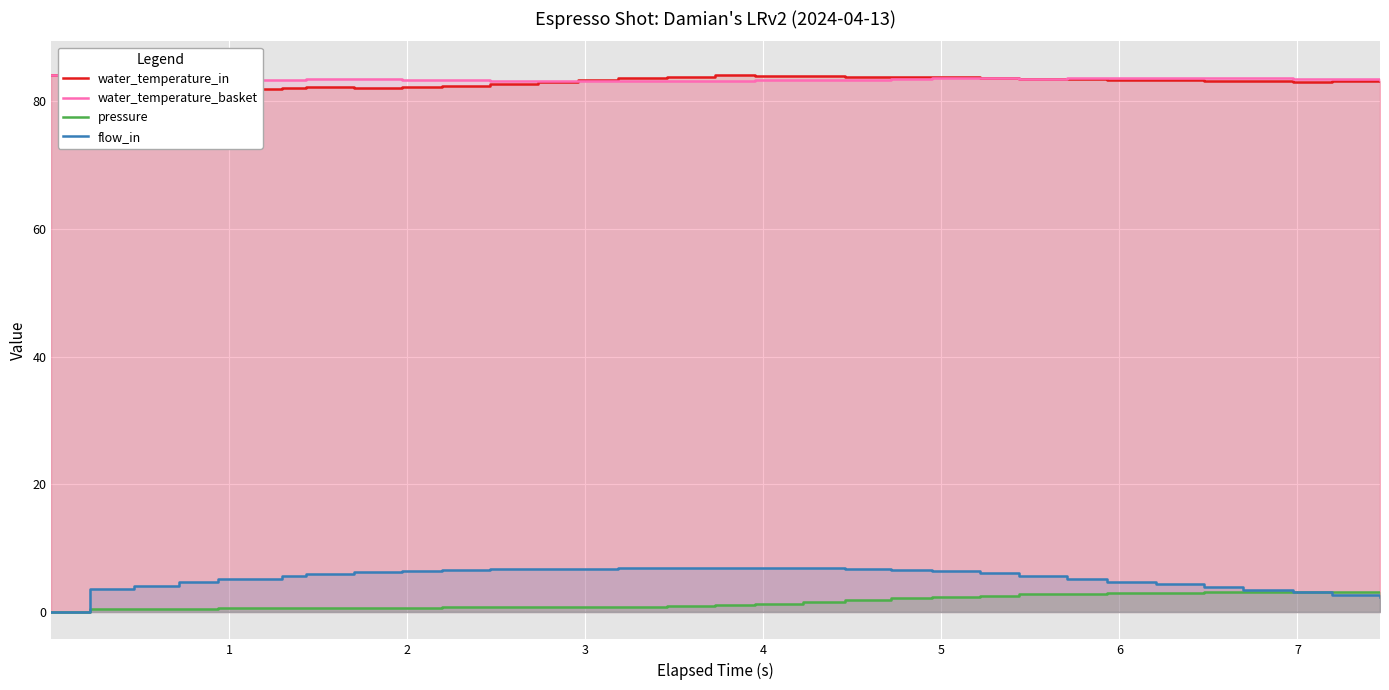

Reading left to right, what are all the values shown in this chart?

water_temperature_in: 84.0	85.1	85.0	82.4	81.8	82.0	82.1	82.1	82.2	82.4	82.7	83.0	83.3	83.6	83.8	84.0	83.9	84.0	83.8	83.8	83.7	83.6	83.5	83.5	83.3	83.3	83.2	83.2	83.0	83.1	83.1
water_temperature_basket: 84.0	83.2	83.3	83.4	83.3	83.3	83.5	83.4	83.3	83.2	83.2	83.1	83.1	83.1	83.1	83.1	83.2	83.3	83.3	83.5	83.6	83.6	83.5	83.6	83.6	83.5	83.5	83.5	83.5	83.4	83.3
pressure: 0.0	0.5	0.5	0.6	0.6	0.6	0.7	0.7	0.7	0.8	0.8	0.8	0.8	0.9	1.0	1.1	1.4	1.6	1.9	2.1	2.4	2.6	2.8	2.9	3.0	3.1	3.1	3.2	3.2	3.2	3.2
flow_in: 0.0	3.6	4.0	4.7	5.2	5.6	6.0	6.2	6.4	6.6	6.7	6.7	6.8	6.8	6.9	7.0	6.9	6.9	6.8	6.7	6.4	6.1	5.7	5.2	4.8	4.4	3.9	3.5	3.1	2.7	2.4